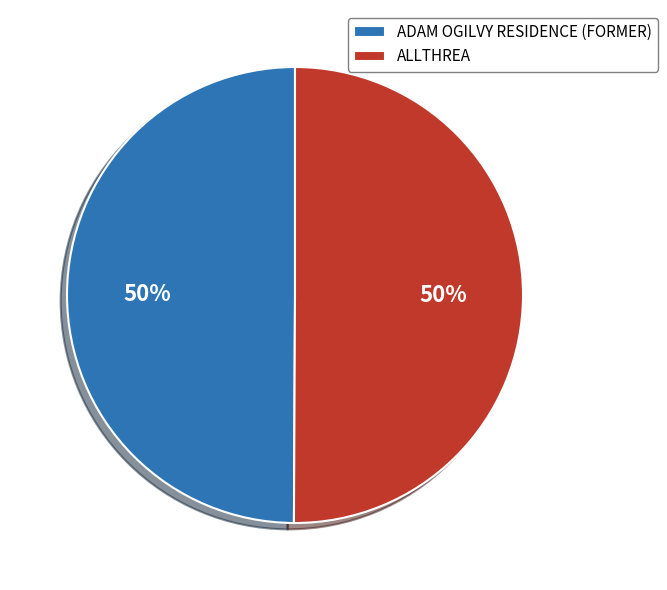

To the nearest percent, what percentage of the pie is ADAM OGILVY RESIDENCE (FORMER)?

50%